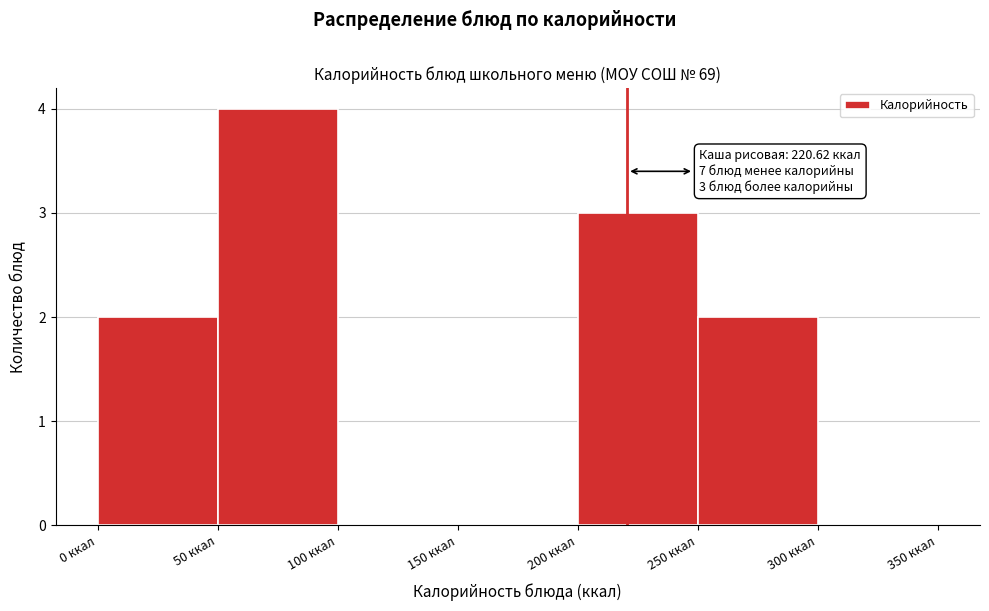

Over which range of the x-axis is the bar tallest?

50 to 100